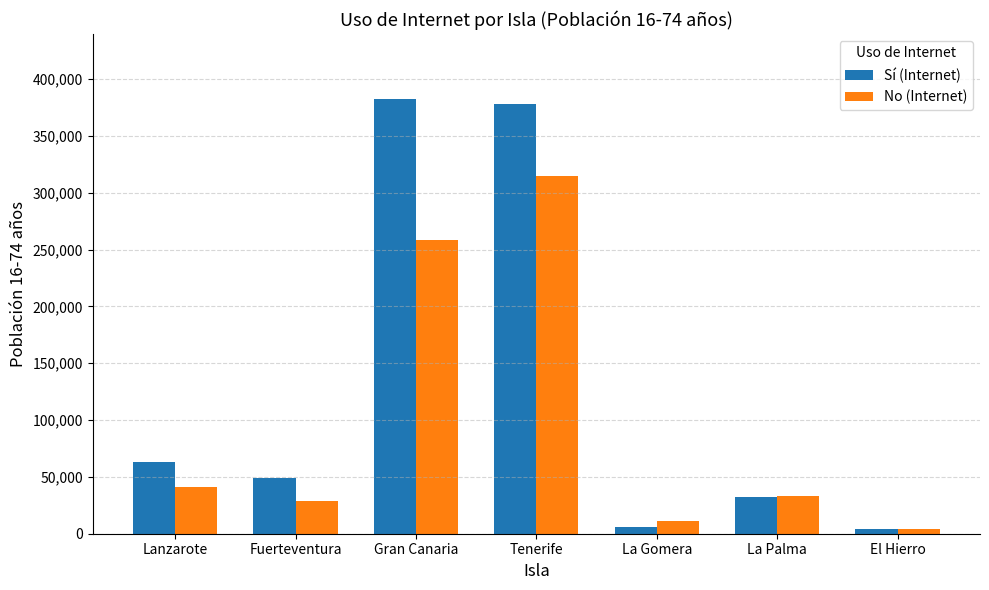

Are the bars horizontal?

No